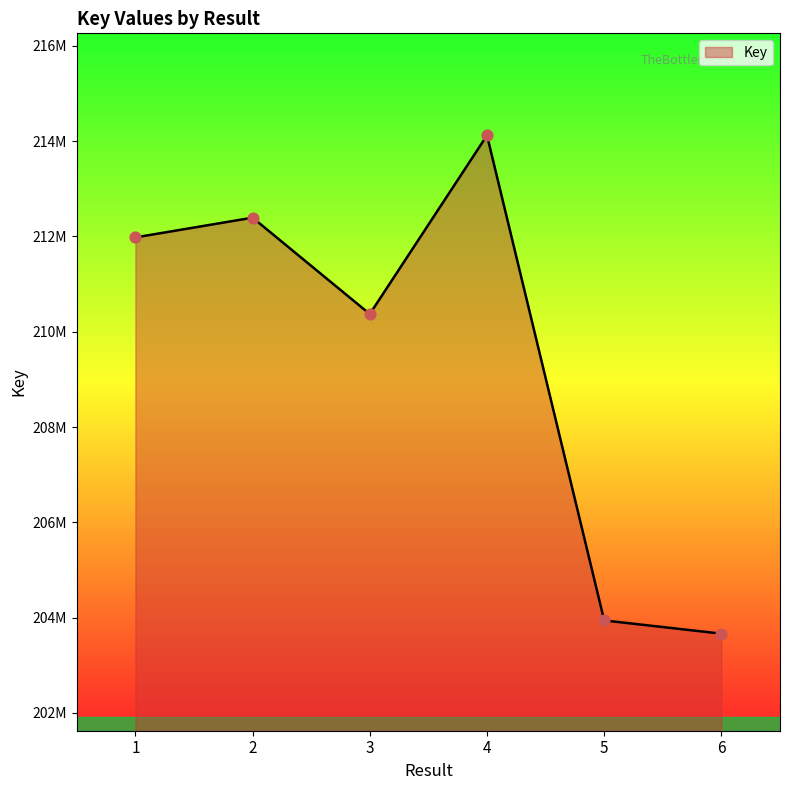

Approximately how many times larger is the value at 6 compared to 1?

1.0